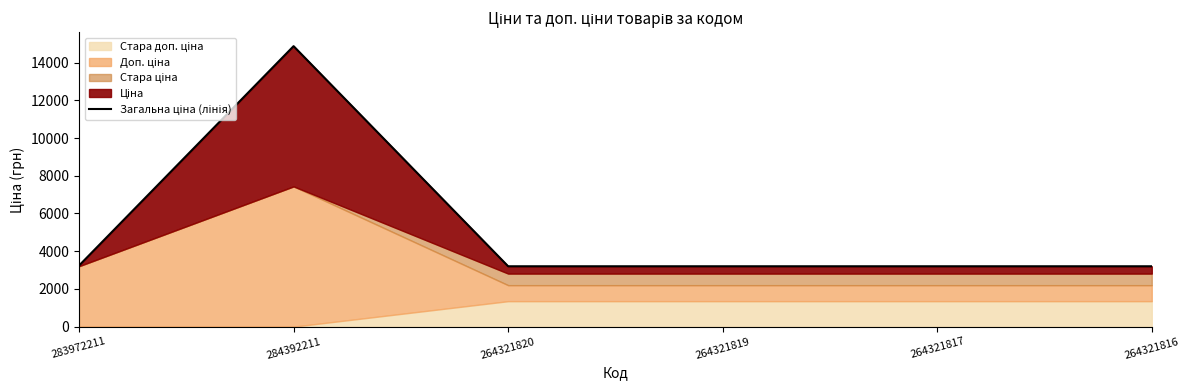

What is the sum of all values?

30912.5